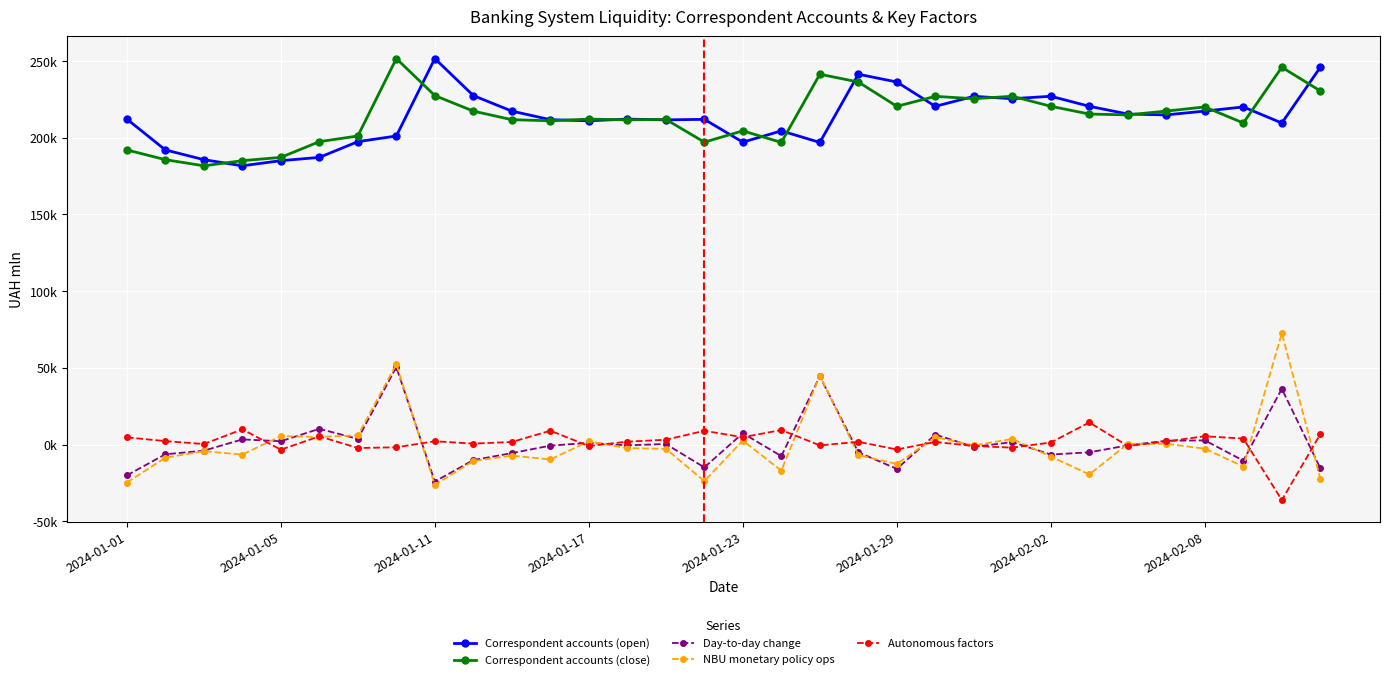

What are all the series names shown in the legend?

Correspondent accounts (open), Correspondent accounts (close), Day-to-day change, NBU monetary policy ops, Autonomous factors